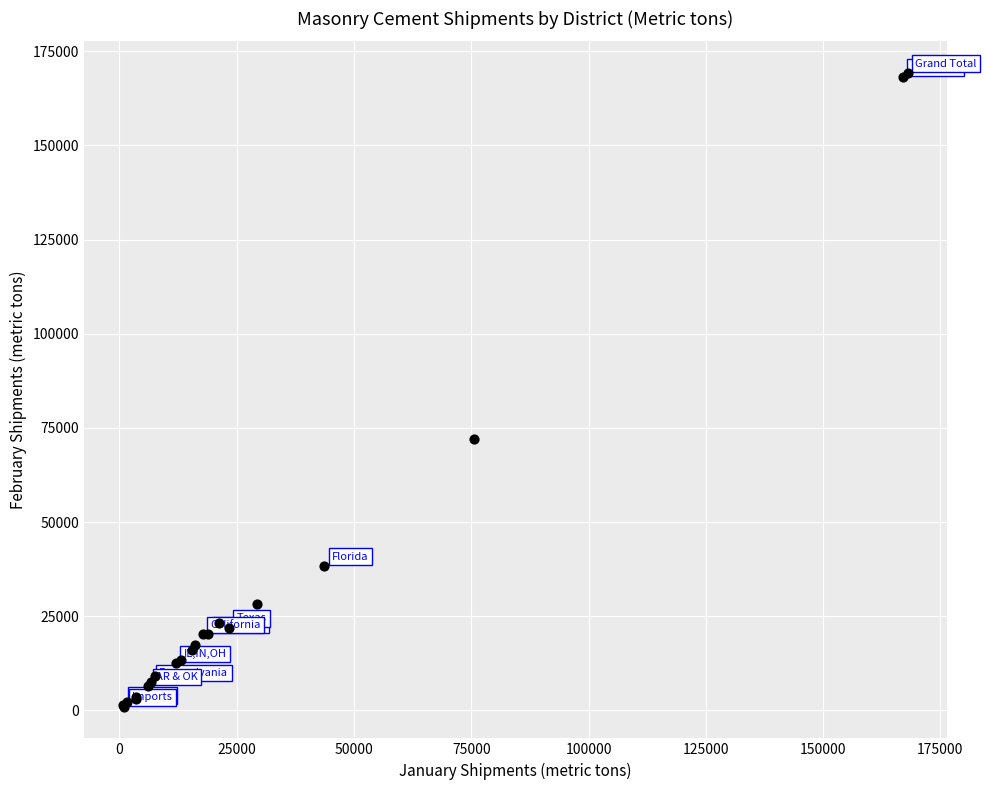

What Y value in the scatter plot is closest to 85112?

72000.6